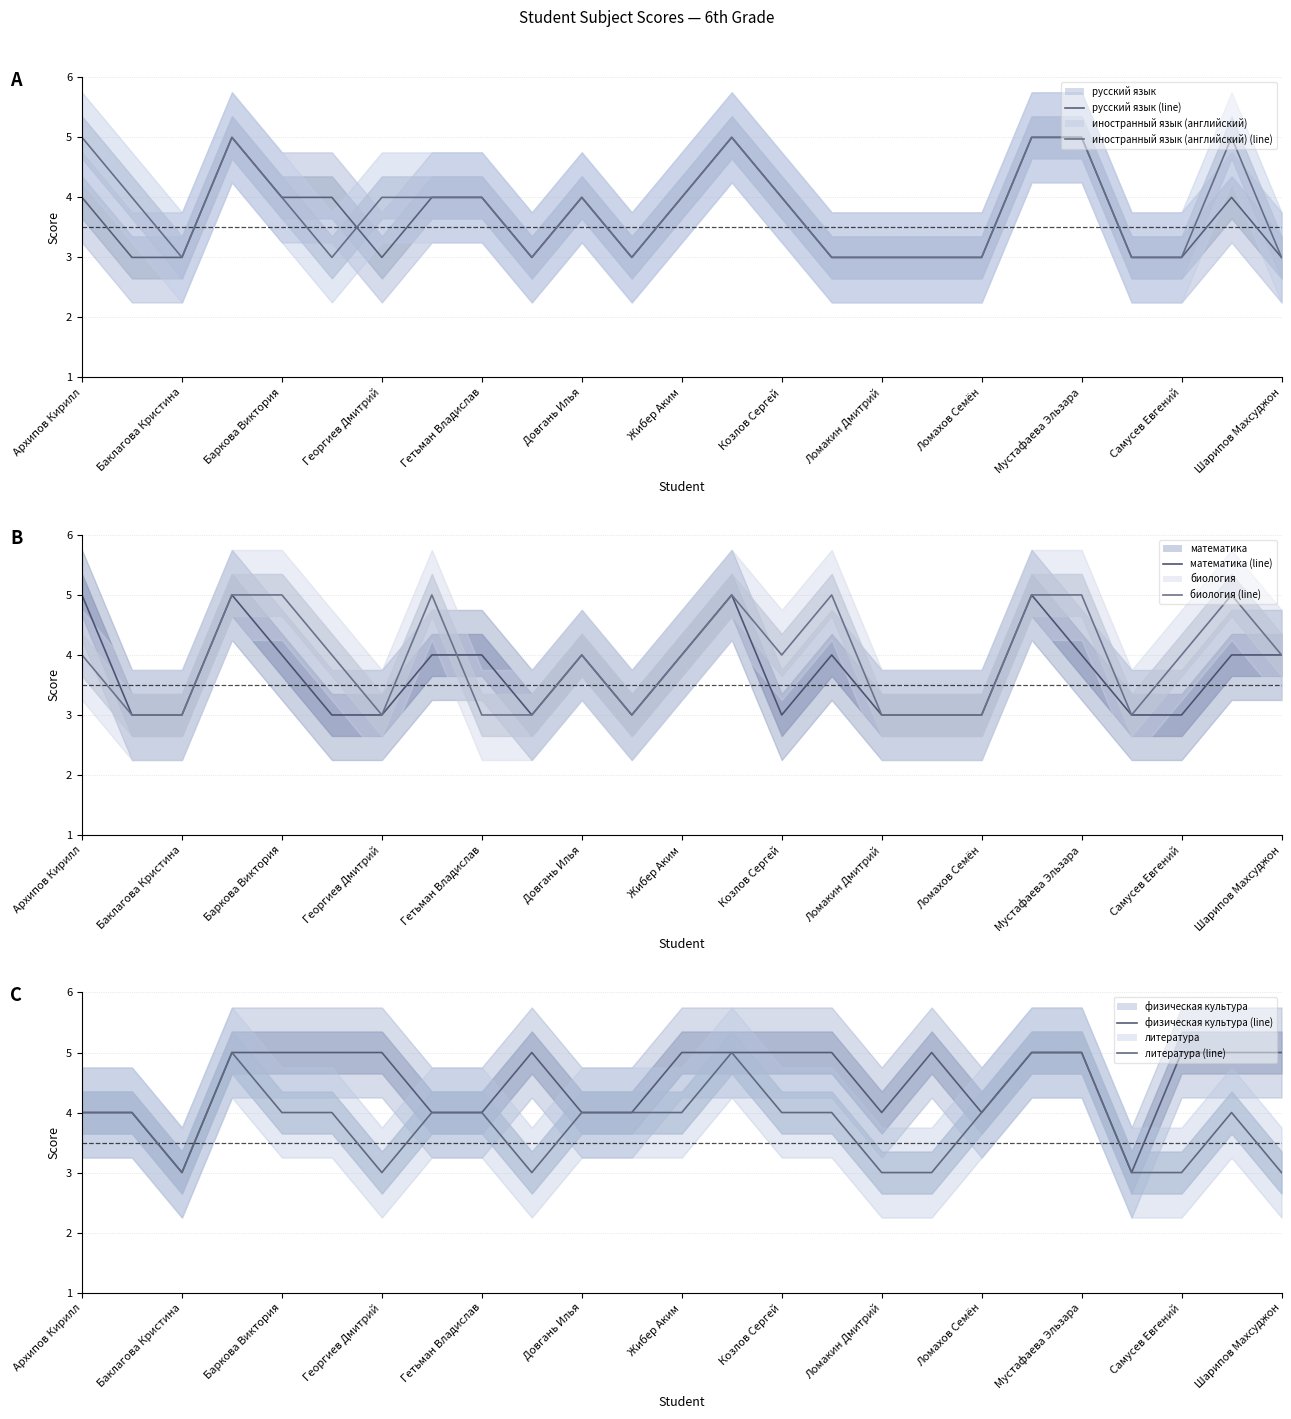

Reading left to right, transcribe all the data shown in this chart.

русский язык: 4	3	3	5	4	4	3	4	4	3	4	3	4	5	4	3	3	3	3	5	5	3	3	4	3
иностранный язык (английский): 5	4	3	5	4	3	4	4	4	3	4	3	4	5	4	3	3	3	3	5	5	3	3	5	3
математика: 5	3	3	5	4	3	3	4	4	3	4	3	4	5	3	4	3	3	3	5	4	3	3	4	4
биология: 4	3	3	5	5	4	3	5	3	3	4	3	4	5	4	5	3	3	3	5	5	3	4	5	4
физическая культура: 4	4	3	5	5	5	5	4	4	5	4	4	5	5	5	5	4	5	4	5	5	3	5	5	5
литература: 4	4	3	5	4	4	3	4	4	3	4	4	4	5	4	4	3	3	4	5	5	3	3	4	3